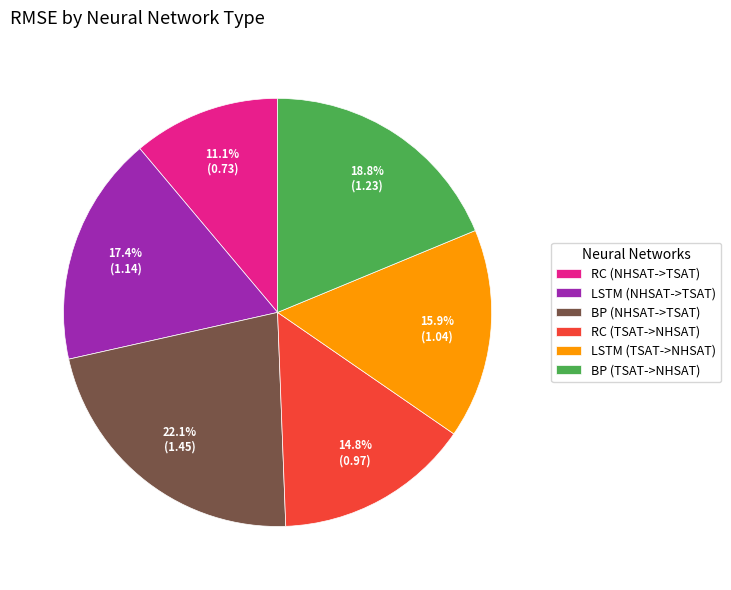

What percentage do LSTM (NHSAT->TSAT) and BP (NHSAT->TSAT) together represent?

39.5%